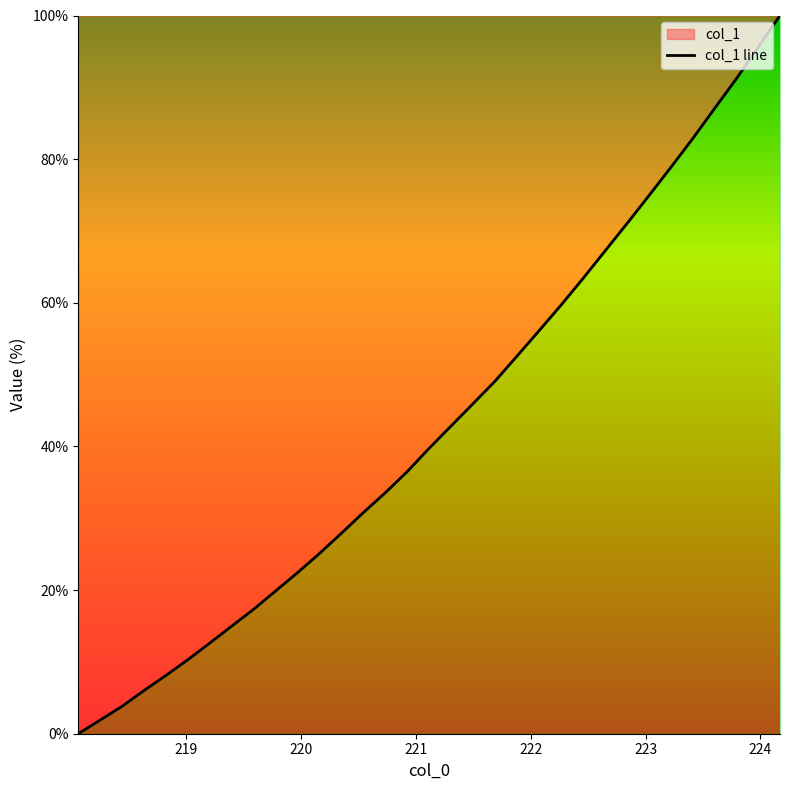

What is the difference between the maximum and minimum values?

100.0